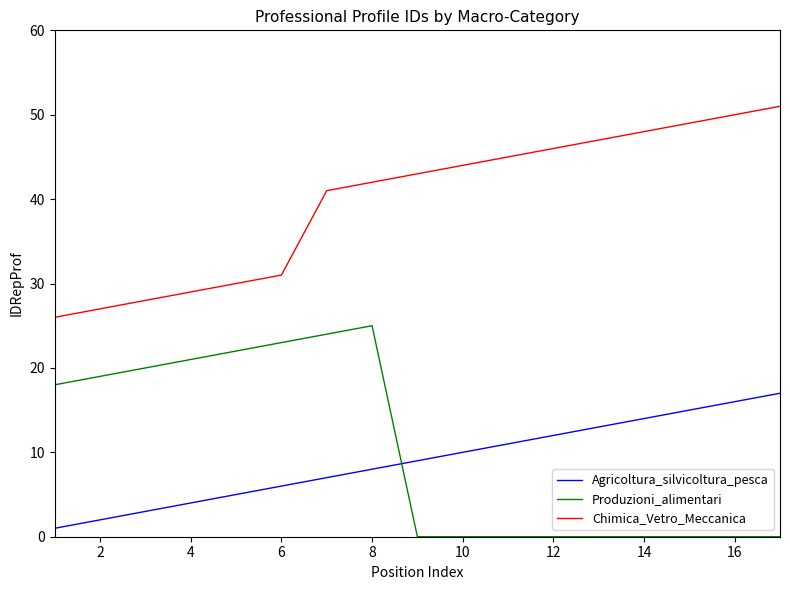

Rank the series by their maximum value, from highest to lowest.

Chimica_Vetro_Meccanica, Produzioni_alimentari, Agricoltura_silvicoltura_pesca